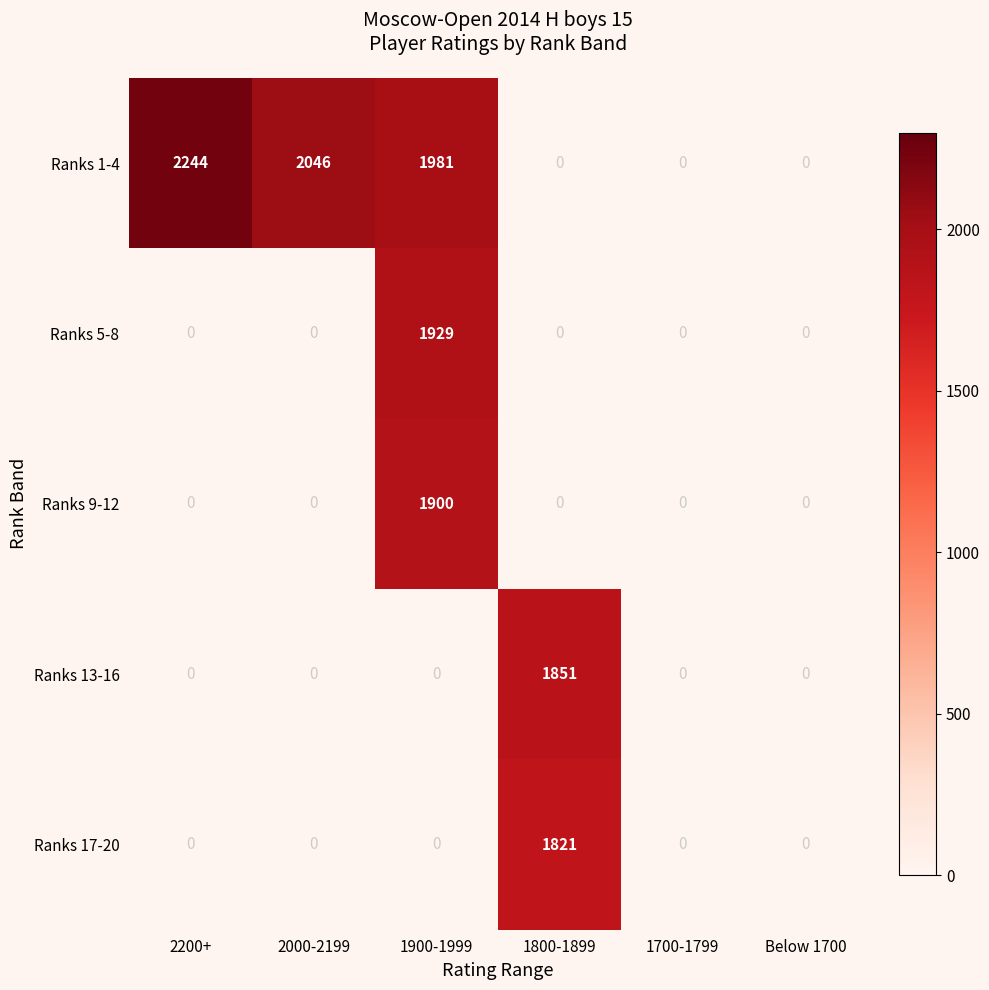

Which series has the widest spread of values?

Ranks 1-4